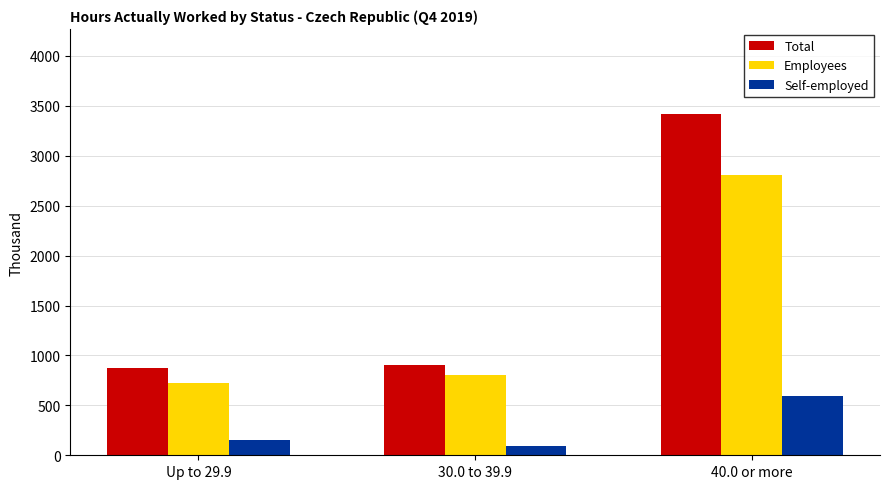

Count the number of categories in the chart.

3